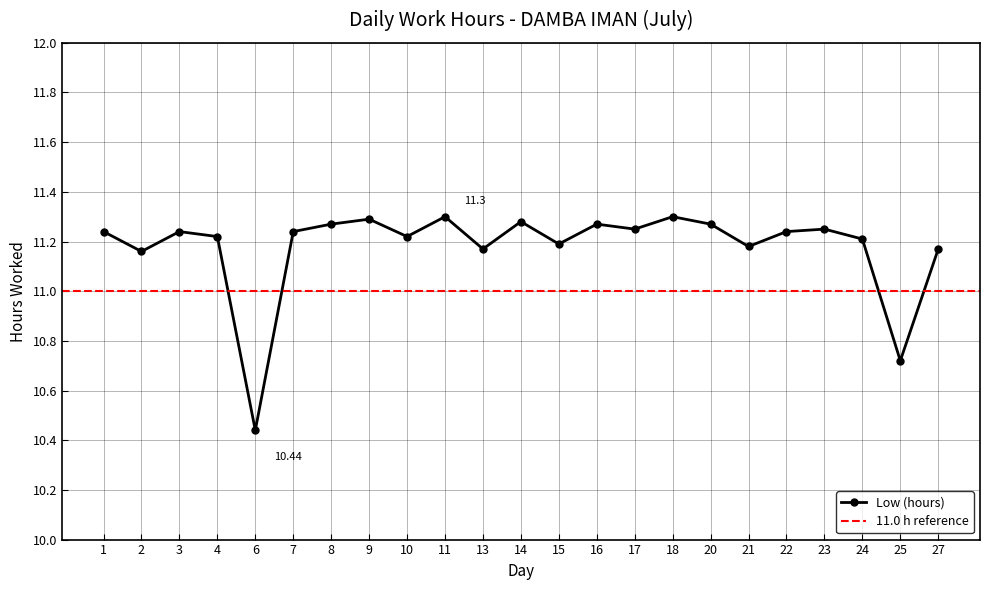

What is the value of the 6th point from the left?

11.2